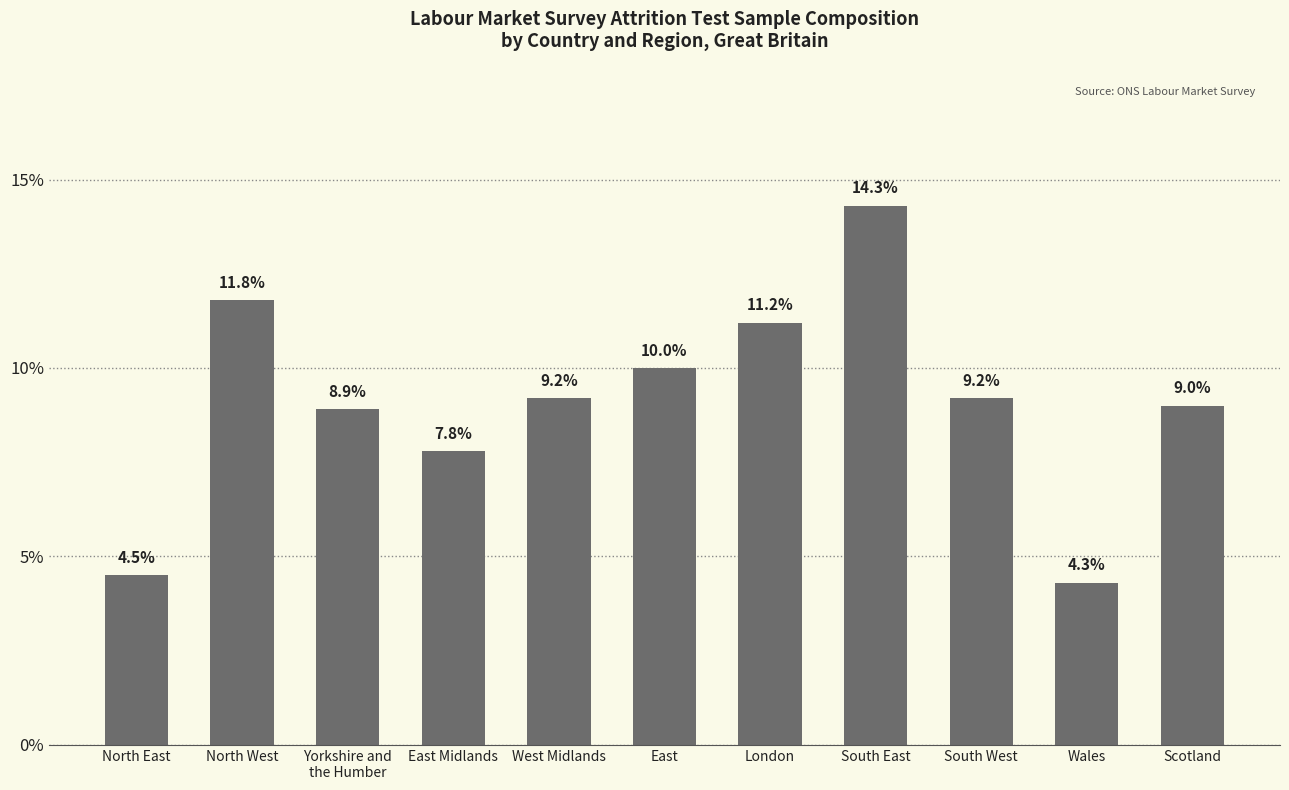

Is it true that the value at North East is 7.8?

False